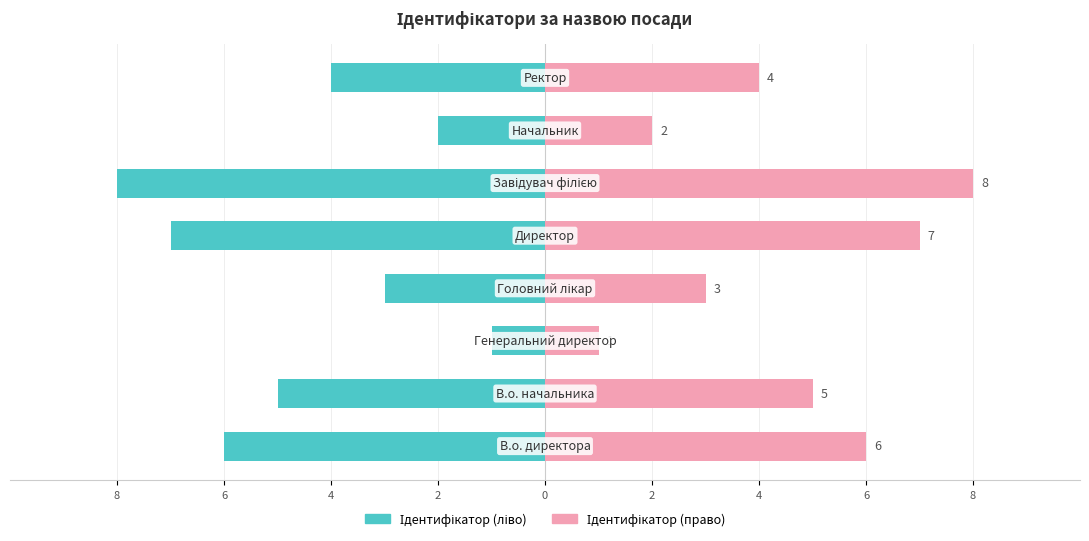

What is the sum of the Ідентифікатор (ліво) values at 4 and 0?

-12